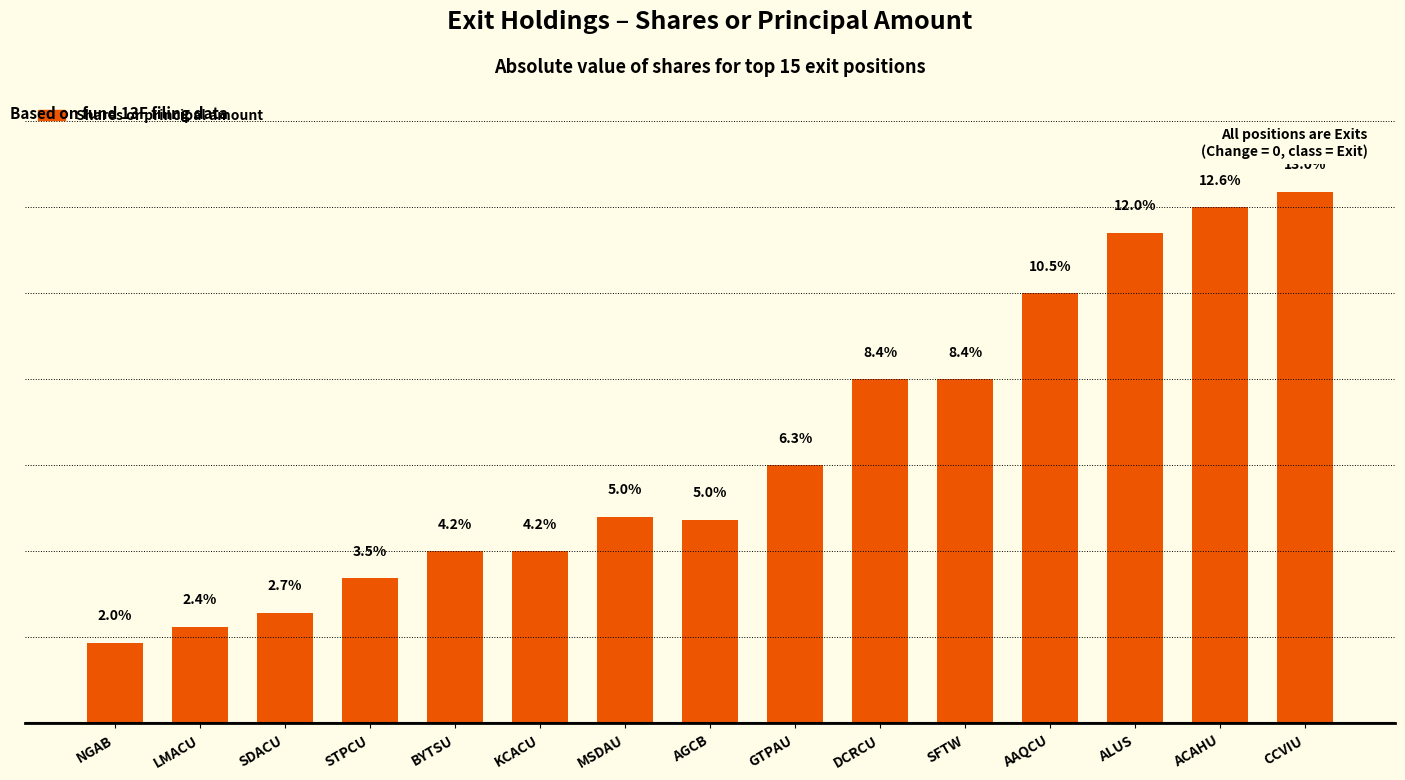

Are the bars horizontal?

No